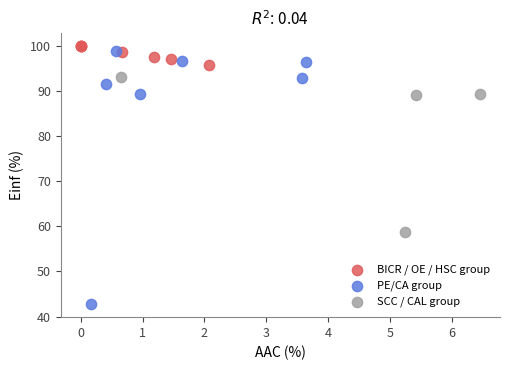

Which series contains the highest Y value?

BICR / OE / HSC group